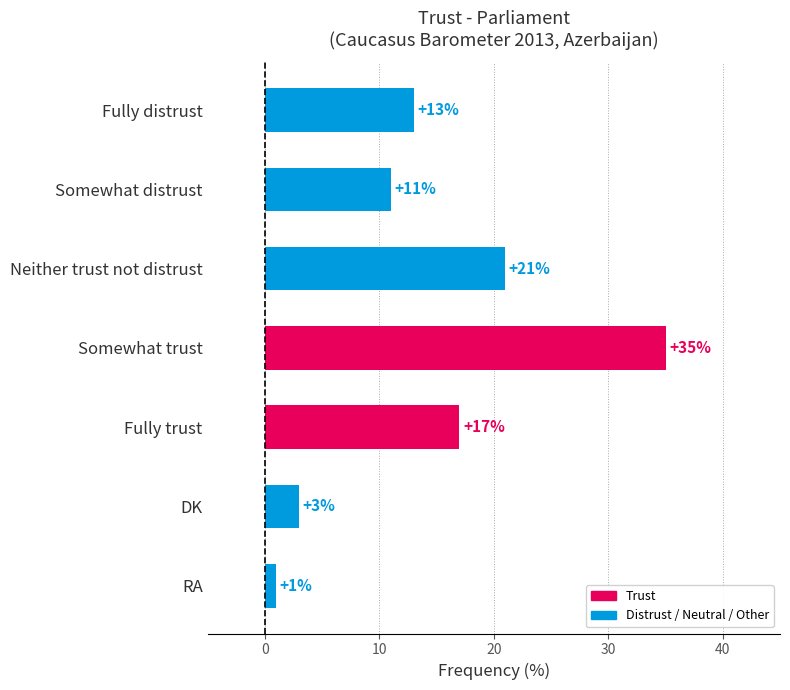

Reading top to bottom, extract all data points from this chart.

Fully distrust=13	Somewhat distrust=11	Neither trust not distrust=21	Somewhat trust=35	Fully trust=17	DK=3	RA=1